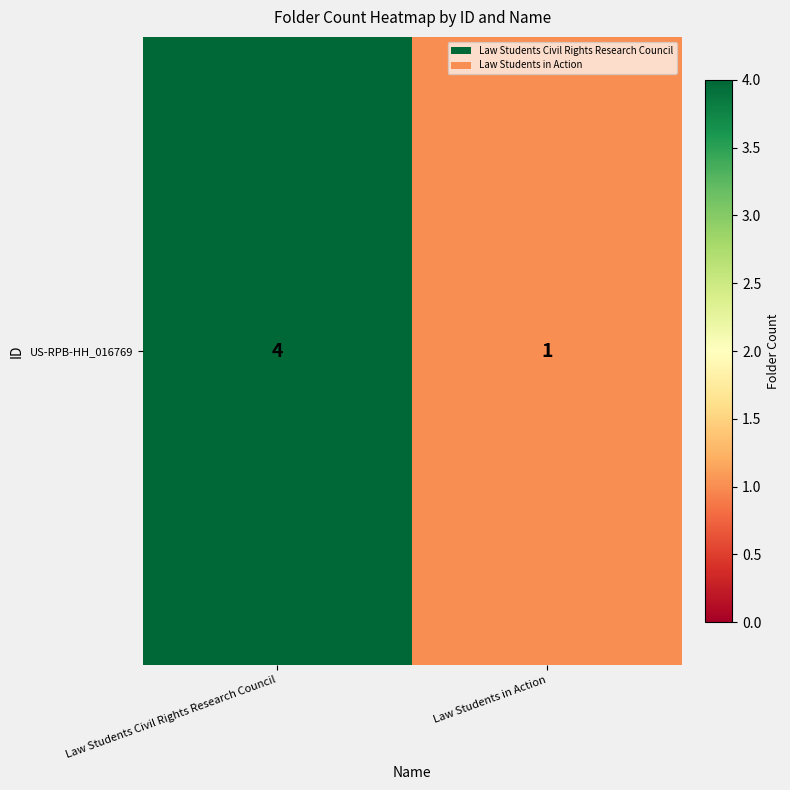

What is the ratio of the value at Law Students in Action to the value at Law Students Civil Rights Research Council?

0.2